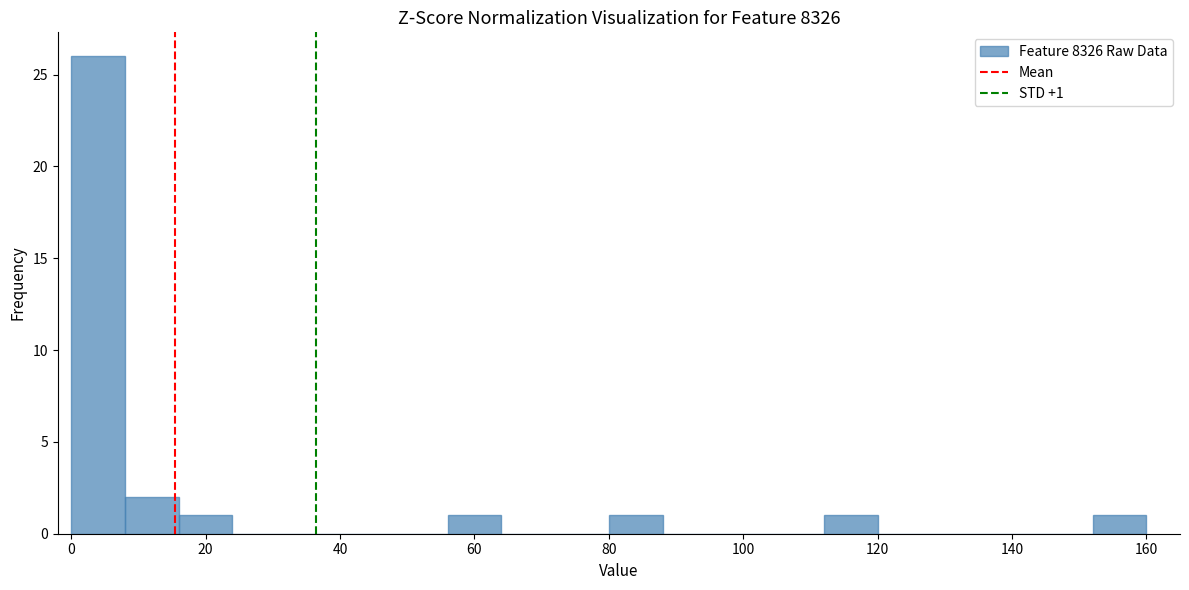

Which range on the x-axis has the tallest bar?

0 to 8